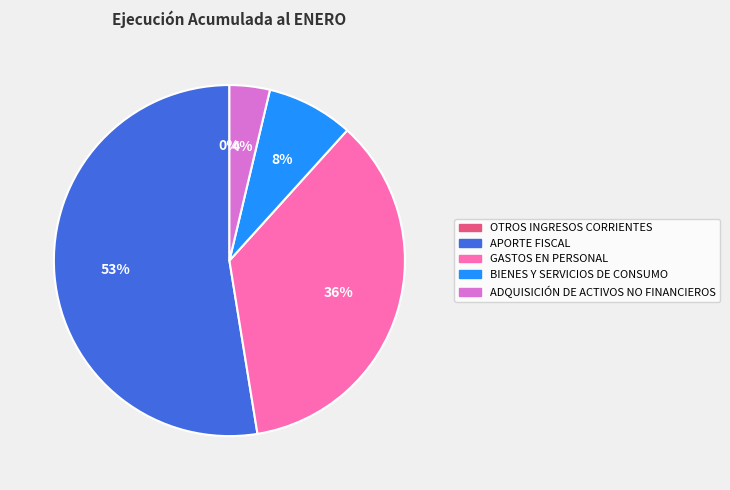

Between APORTE FISCAL and BIENES Y SERVICIOS DE CONSUMO, which is larger?

APORTE FISCAL